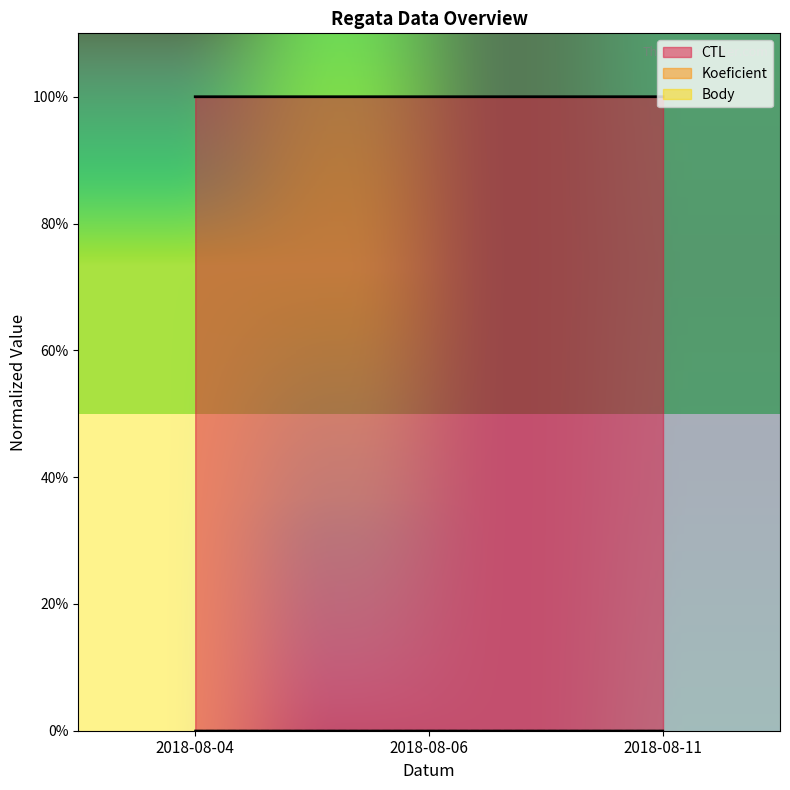

The value of Koeficient at 2018-08-04 is 0.0. True or false?

False